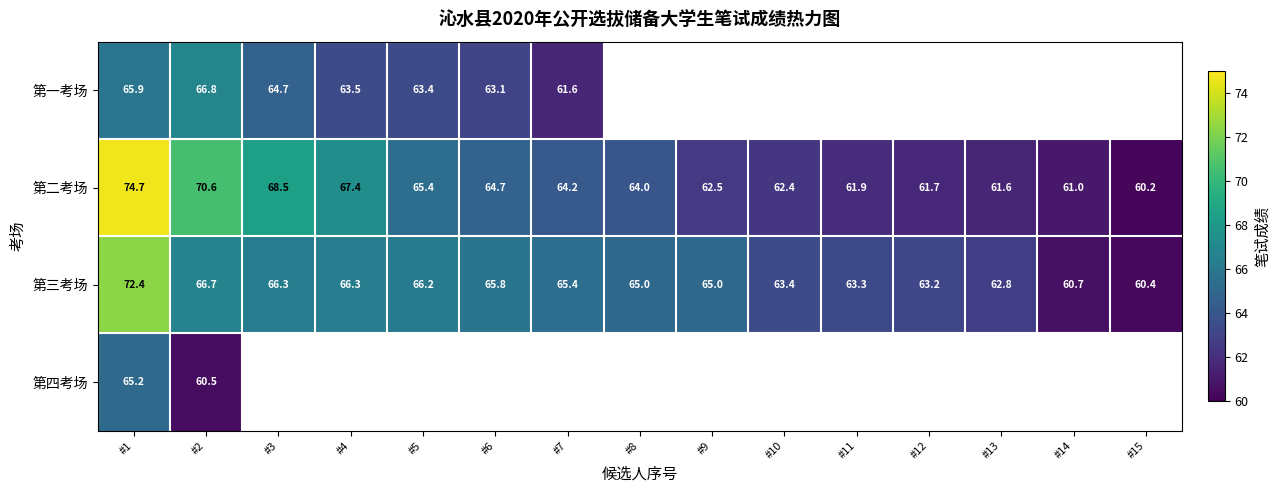

What is the difference between the 第三考场 values at #9 and #11?

1.7